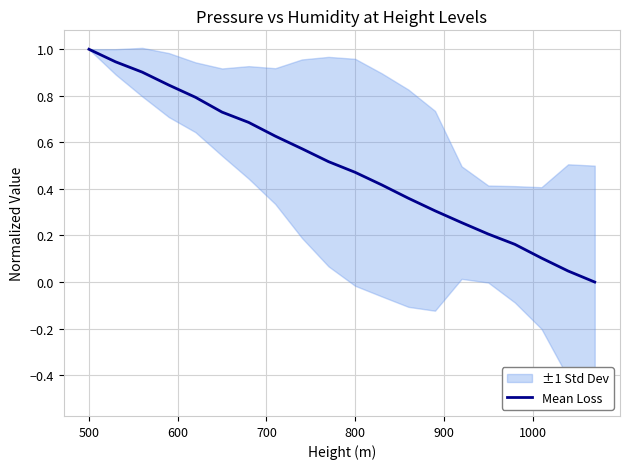

What is the maximum value for Mean Loss?

1.0